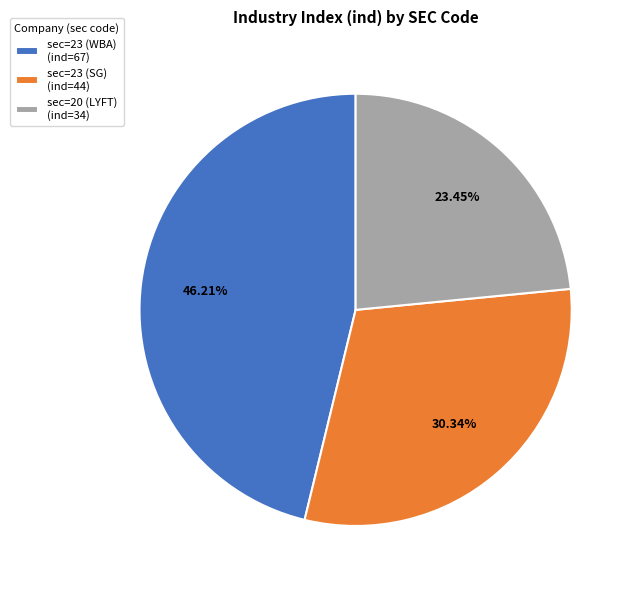

Approximately how many times larger is the value at sec=23 (WBA) compared to sec=23 (SG)?

1.5